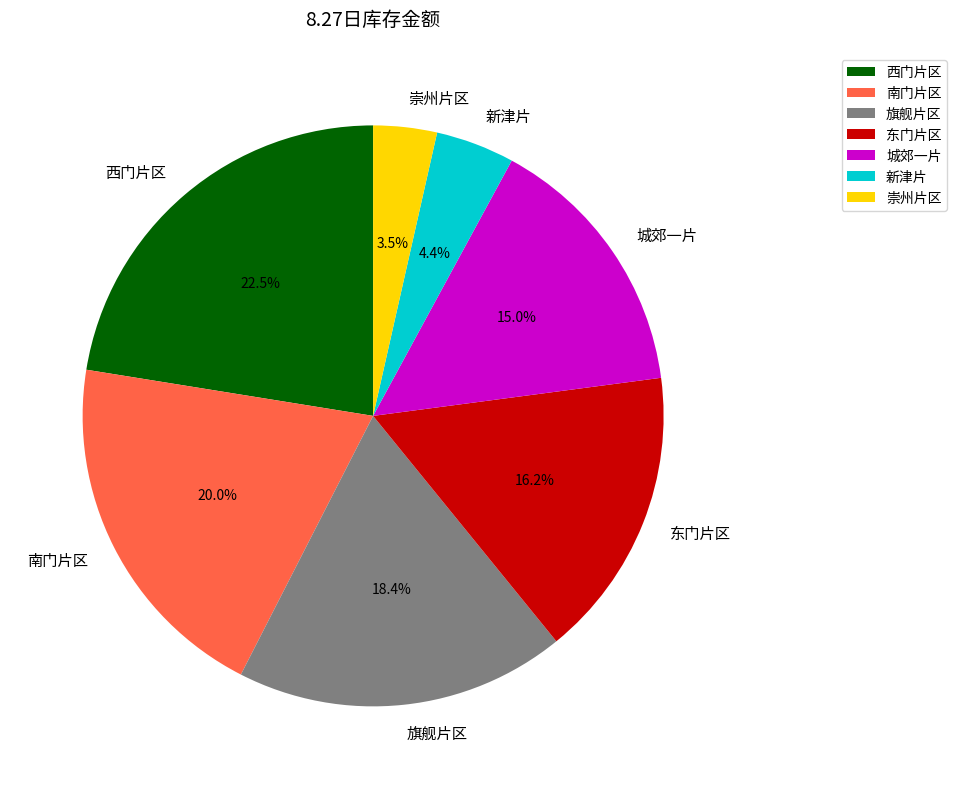

To the nearest percent, what is the difference between the 新津片 and 西门片区 slice percentages?

18%